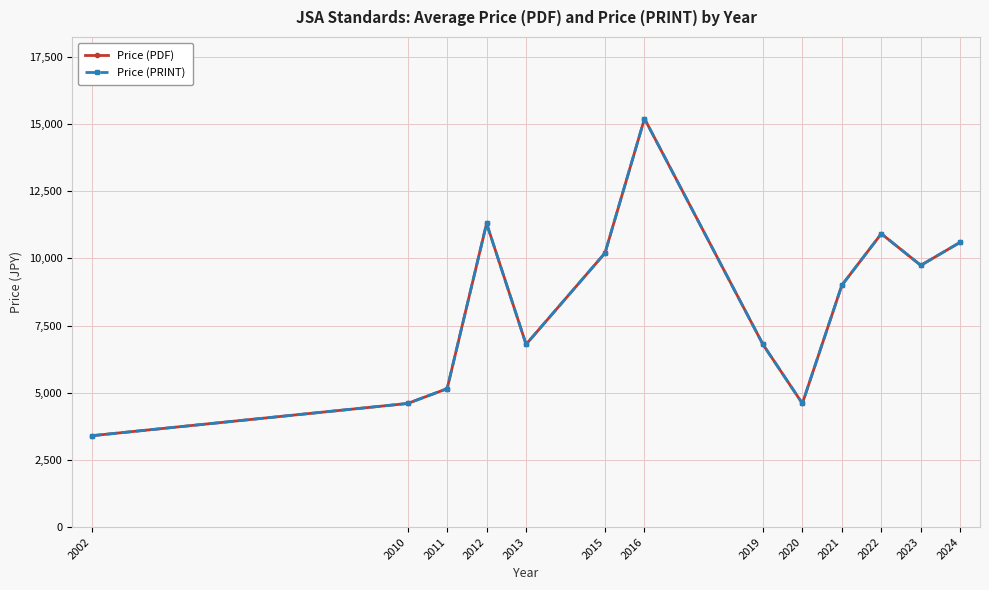

The value of Price (PRINT) at 2010 is 1705.3. True or false?

False